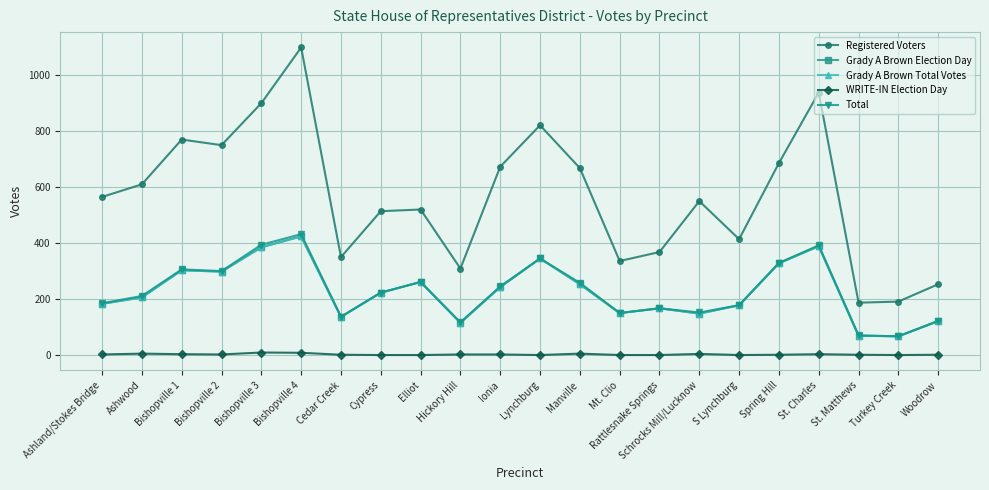

List the labels in order of Total value, largest first.

Bishopville 4, Bishopville 3, St. Charles, Lynchburg, Spring Hill, Bishopville 1, Bishopville 2, Elliot, Manville, Ionia, Cypress, Ashwood, Ashland/Stokes Bridge, S Lynchburg, Rattlesnake Springs, Schrocks Mill/Lucknow, Mt. Clio, Cedar Creek, Woodrow, Hickory Hill, St. Matthews, Turkey Creek